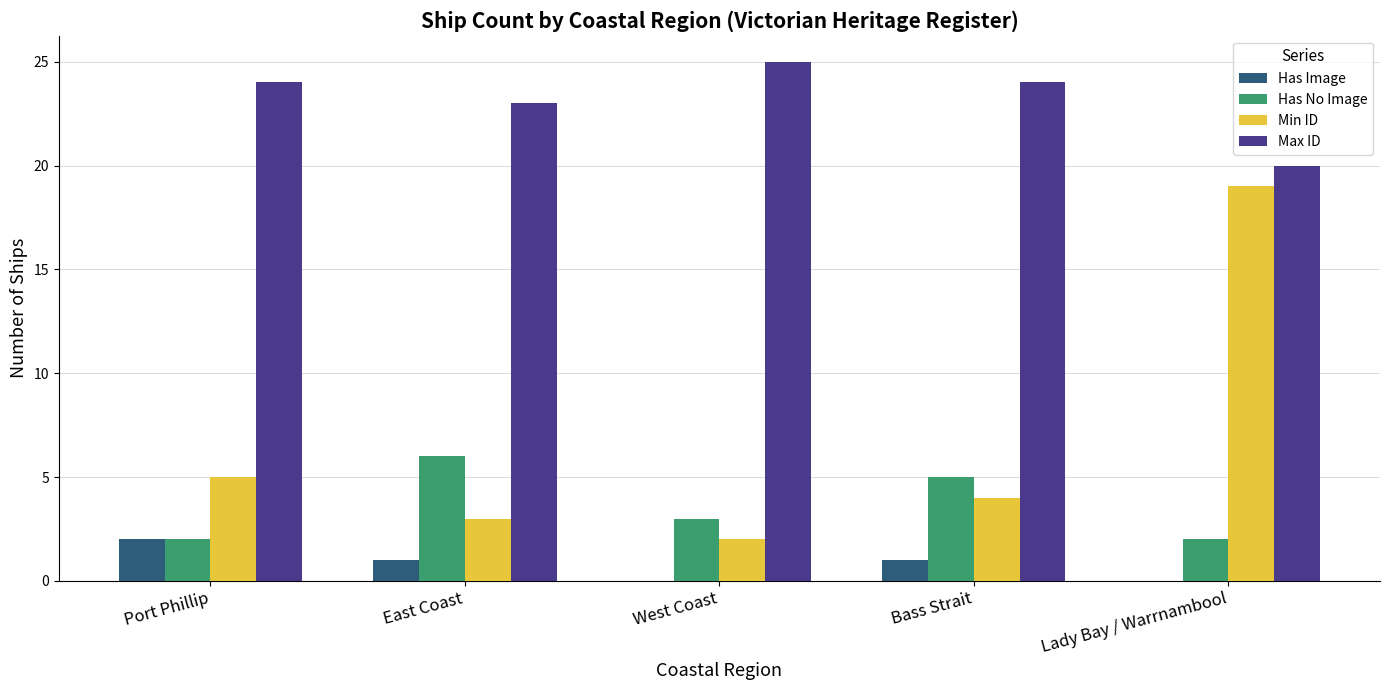

What is the highest value of the Min ID series?

19